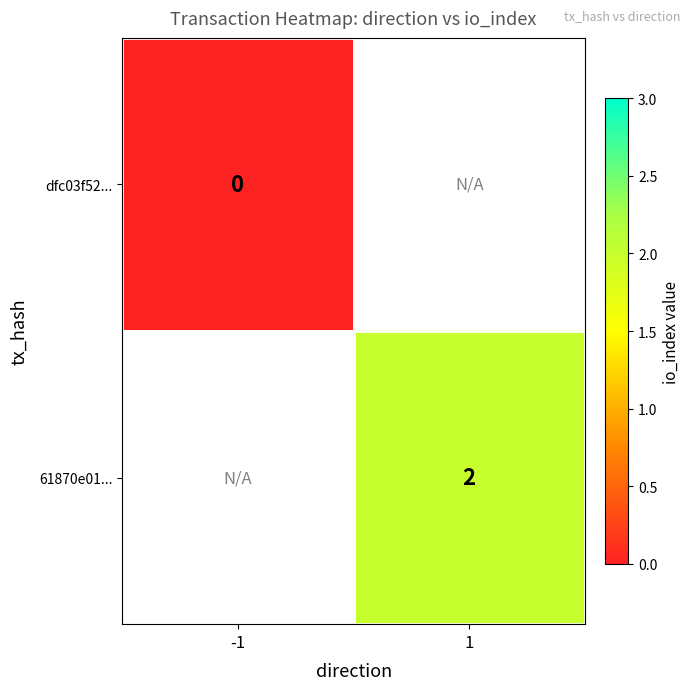

Read the 61870e01... value at 1.

2.0